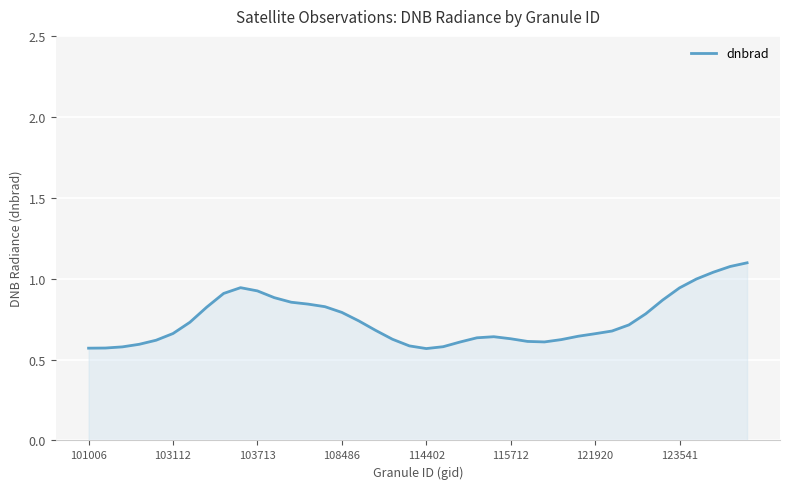

What is the greatest value displayed?

1.1